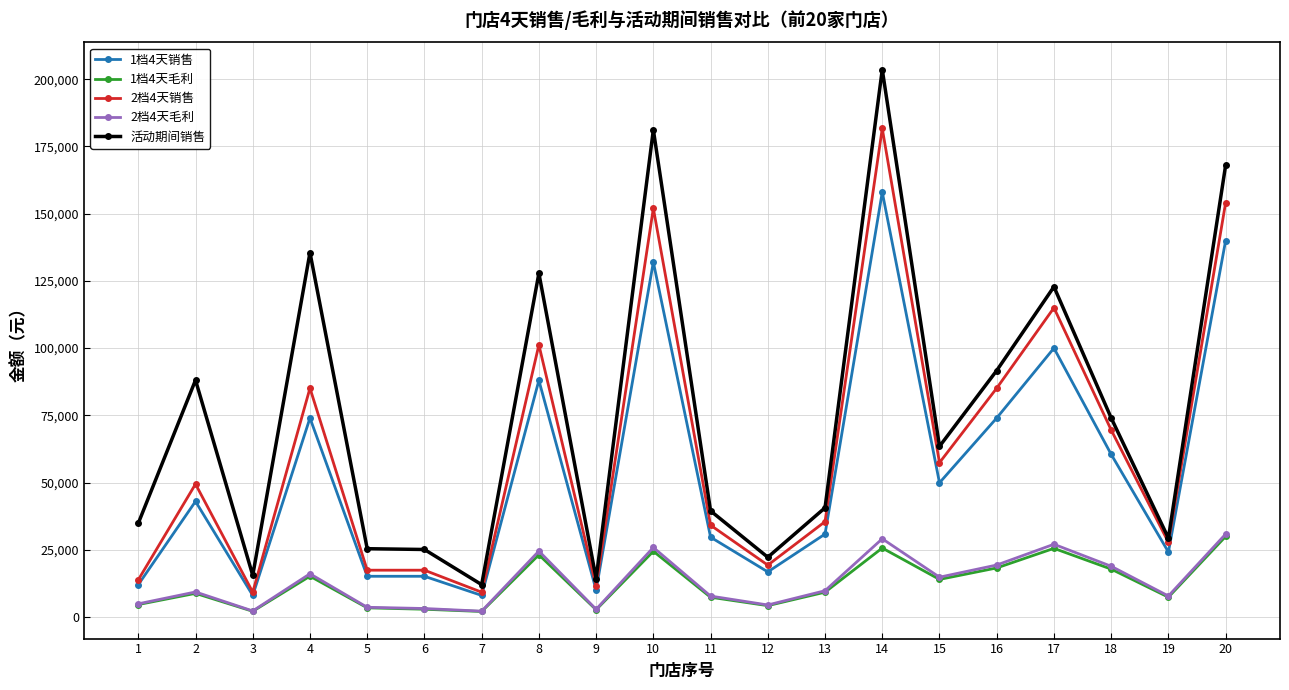

At which category is the sum across all series the highest?

14